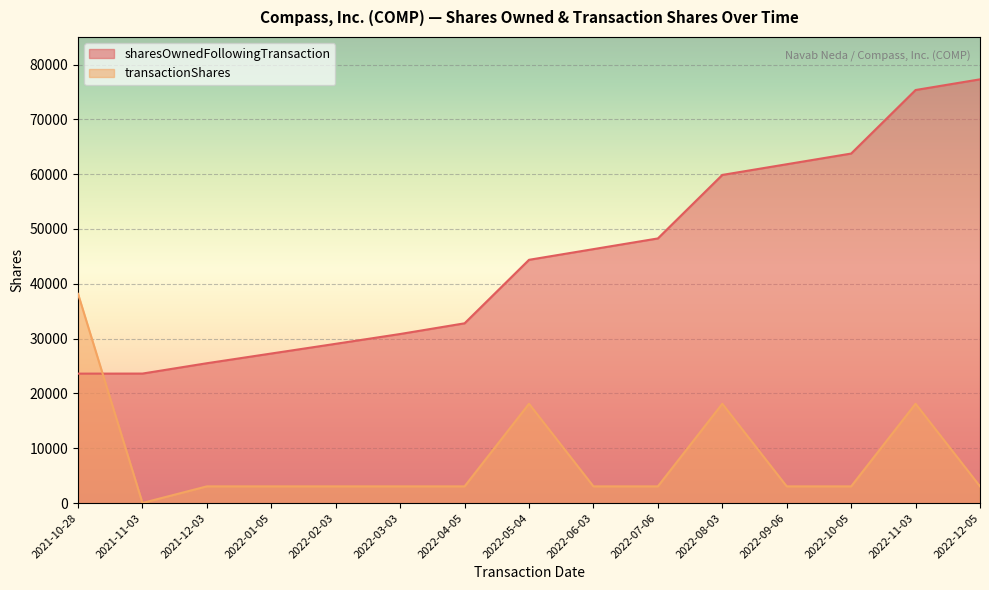

True or false: sharesOwnedFollowingTransaction has more than 1 interior local peaks.

False